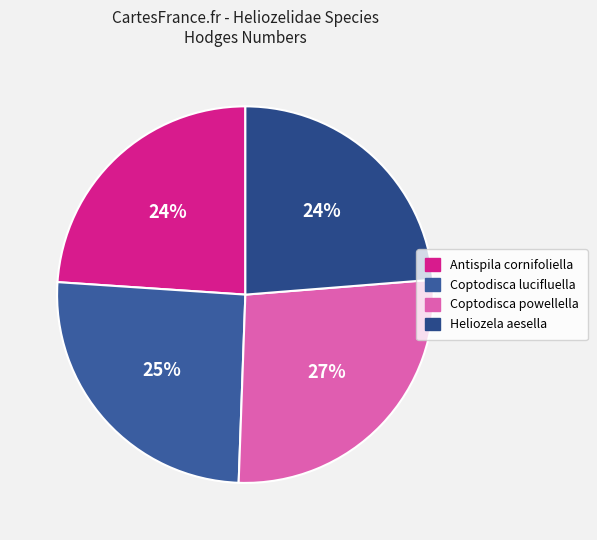

True or false: Coptodisca lucifluella accounts for 25% of the total.

True